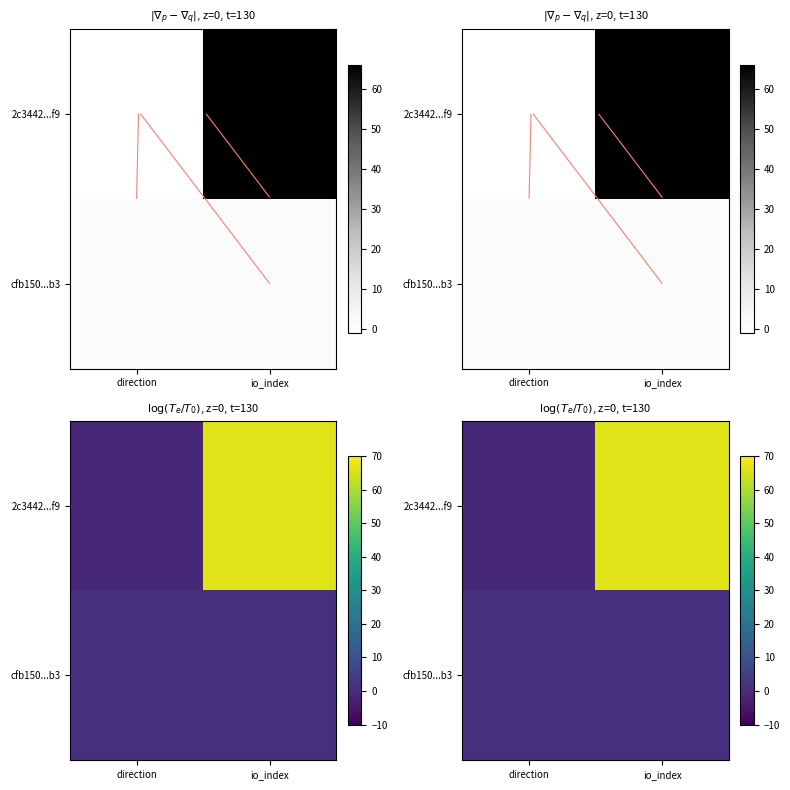

Which series has the largest total across all categories?

2c3442...f9